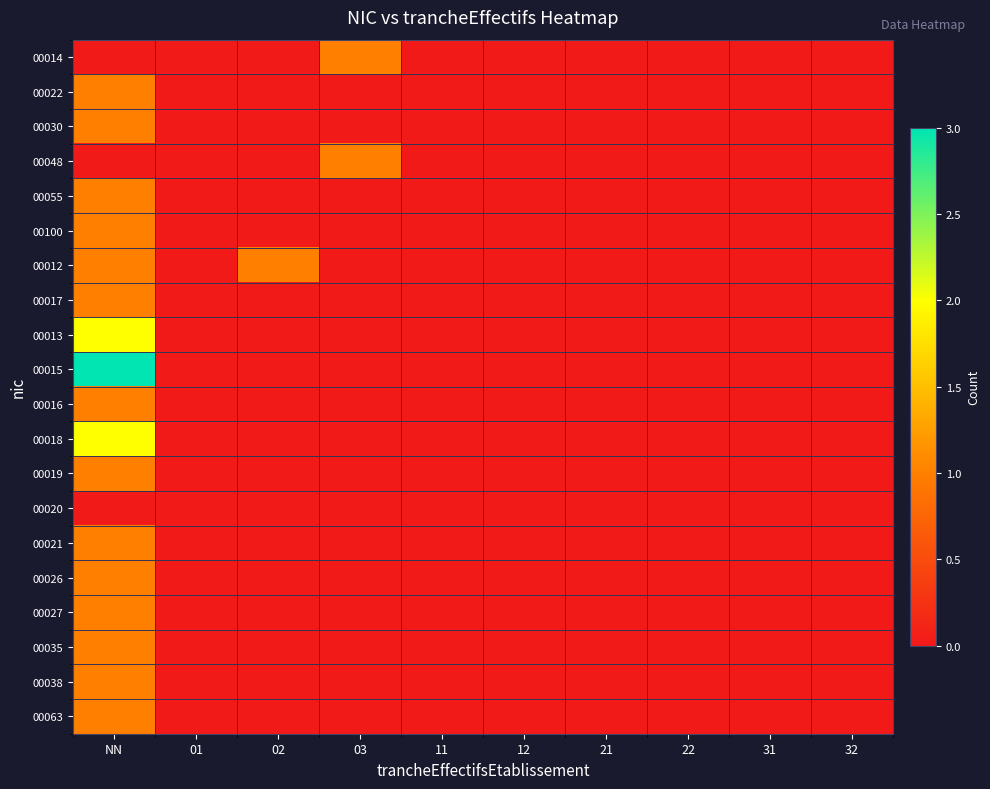

Reading left to right, extract all data points from this chart.

00014: NN=0	01=0	02=0	03=1	11=0	12=0	21=0	22=0	31=0	32=0
00022: NN=1	01=0	02=0	03=0	11=0	12=0	21=0	22=0	31=0	32=0
00030: NN=1	01=0	02=0	03=0	11=0	12=0	21=0	22=0	31=0	32=0
00048: NN=0	01=0	02=0	03=1	11=0	12=0	21=0	22=0	31=0	32=0
00055: NN=1	01=0	02=0	03=0	11=0	12=0	21=0	22=0	31=0	32=0
00100: NN=1	01=0	02=0	03=0	11=0	12=0	21=0	22=0	31=0	32=0
00012: NN=1	01=0	02=1	03=0	11=0	12=0	21=0	22=0	31=0	32=0
00017: NN=1	01=0	02=0	03=0	11=0	12=0	21=0	22=0	31=0	32=0
00013: NN=2	01=0	02=0	03=0	11=0	12=0	21=0	22=0	31=0	32=0
00015: NN=3	01=0	02=0	03=0	11=0	12=0	21=0	22=0	31=0	32=0
00016: NN=1	01=0	02=0	03=0	11=0	12=0	21=0	22=0	31=0	32=0
00018: NN=2	01=0	02=0	03=0	11=0	12=0	21=0	22=0	31=0	32=0
00019: NN=1	01=0	02=0	03=0	11=0	12=0	21=0	22=0	31=0	32=0
00020: NN=0	01=0	02=0	03=0	11=0	12=0	21=0	22=0	31=0	32=0
00021: NN=1	01=0	02=0	03=0	11=0	12=0	21=0	22=0	31=0	32=0
00026: NN=1	01=0	02=0	03=0	11=0	12=0	21=0	22=0	31=0	32=0
00027: NN=1	01=0	02=0	03=0	11=0	12=0	21=0	22=0	31=0	32=0
00035: NN=1	01=0	02=0	03=0	11=0	12=0	21=0	22=0	31=0	32=0
00038: NN=1	01=0	02=0	03=0	11=0	12=0	21=0	22=0	31=0	32=0
00063: NN=1	01=0	02=0	03=0	11=0	12=0	21=0	22=0	31=0	32=0